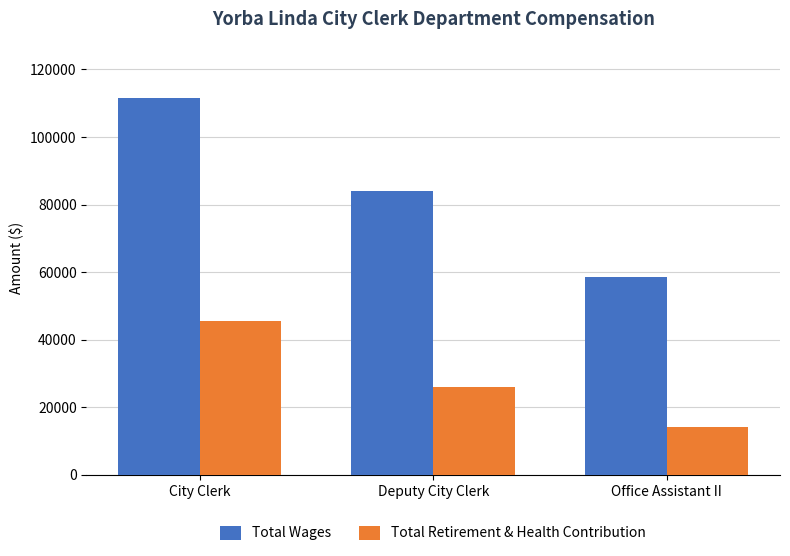

The Total Retirement & Health Contribution series shows 9048 at Office Assistant II. True or false?

False